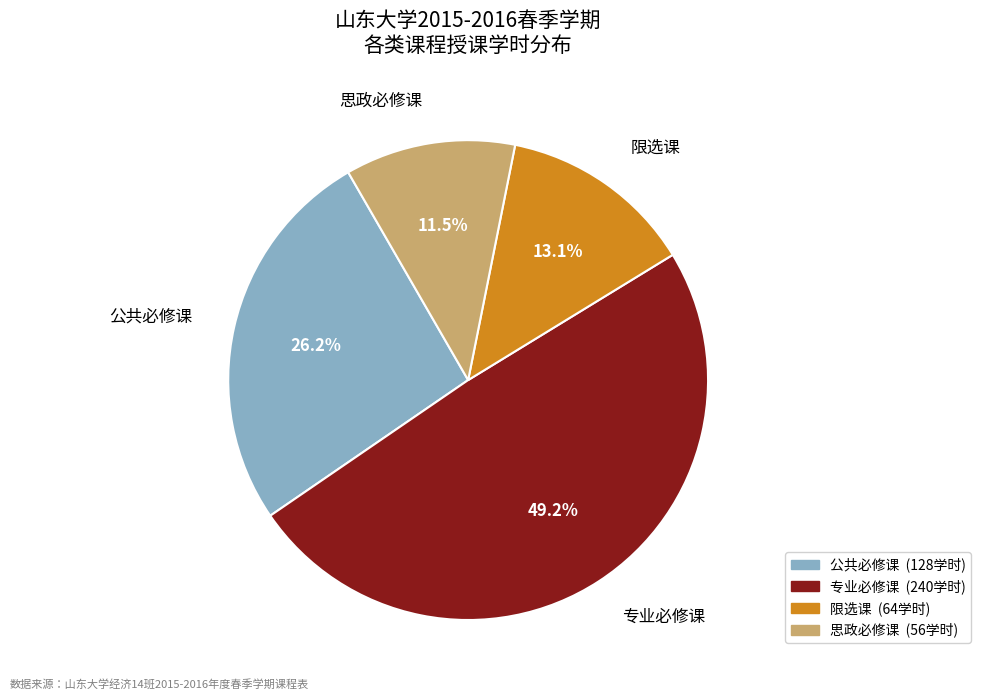

Does 公共必修课 account for over 50% of the chart?

No